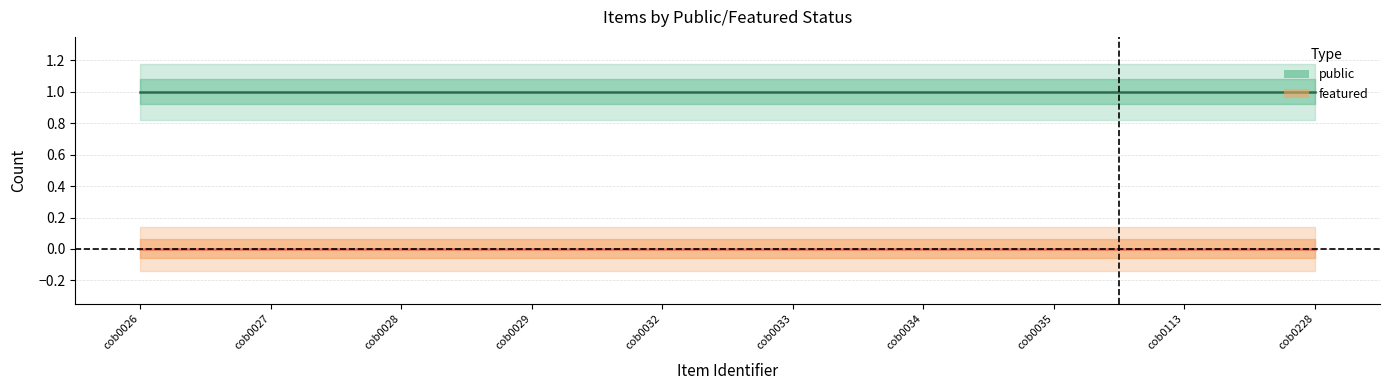

True or false: featured has a value of 0 at cob0033.

True